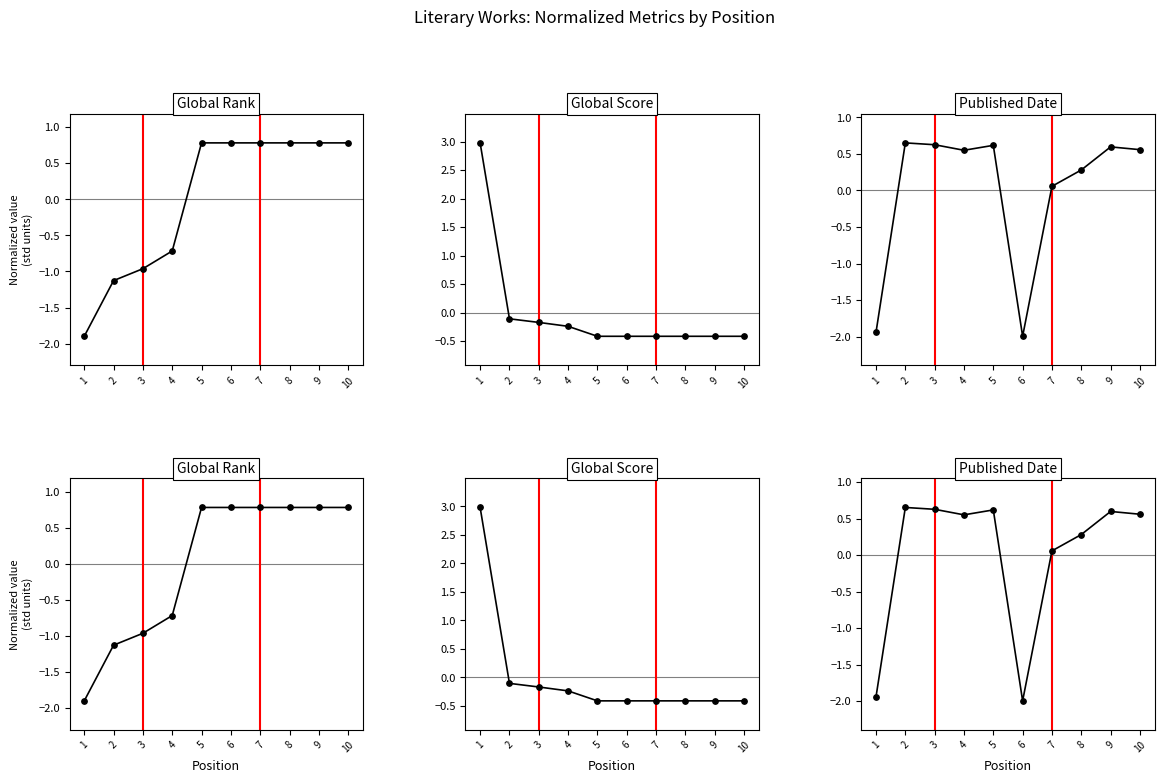

Which series reaches the minimum Y coordinate?

Published Date